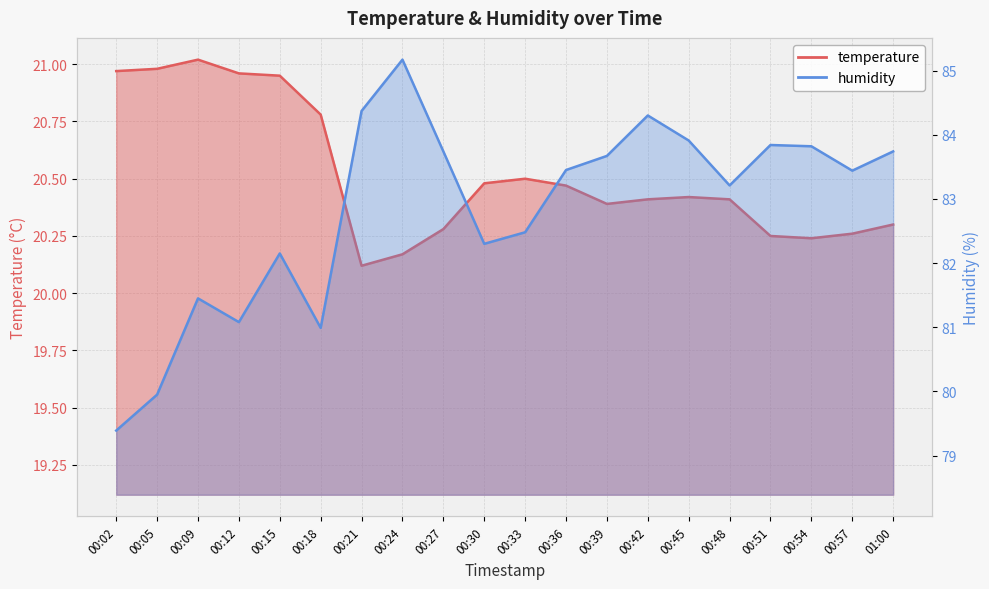

Which category has the highest value across all series?

00:24